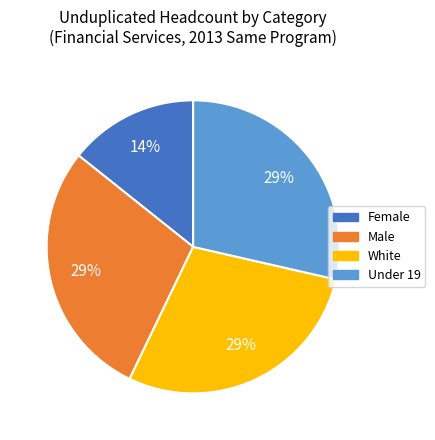

Is there a majority slice in this chart?

No